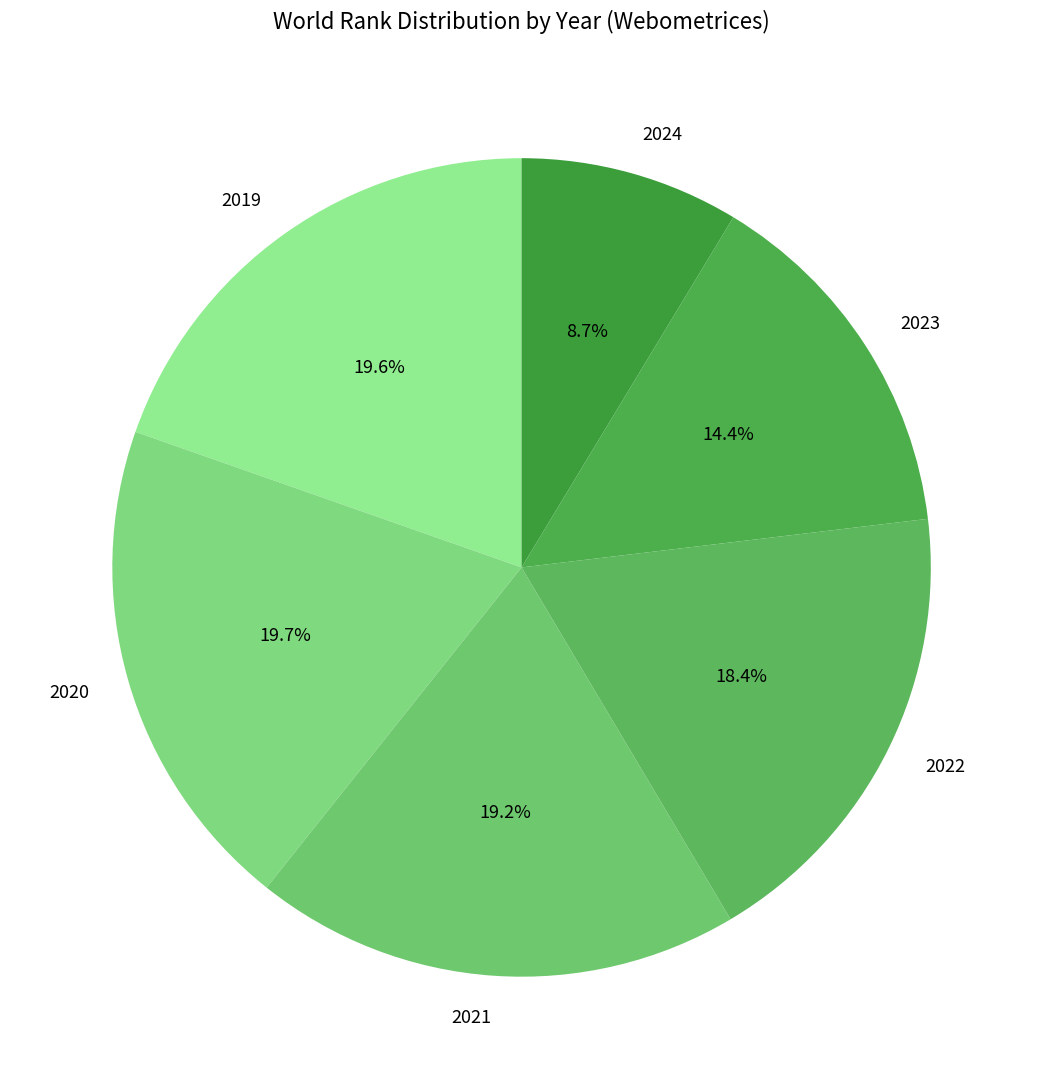

How many segments does this pie chart have?

6